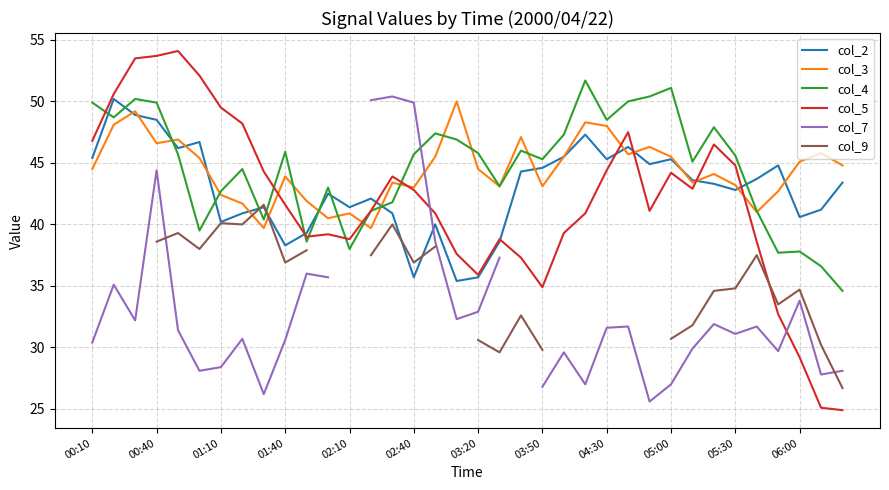

What is the lowest value of the col_4 series?

34.6